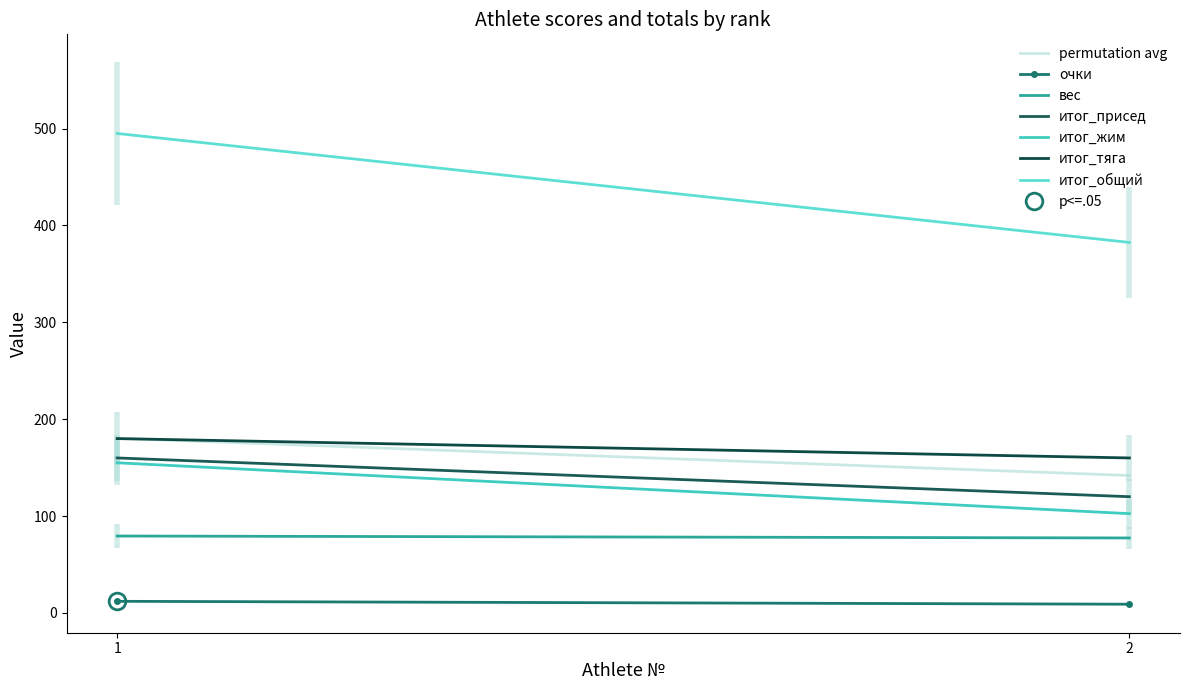

How many lines are shown in the chart?

6